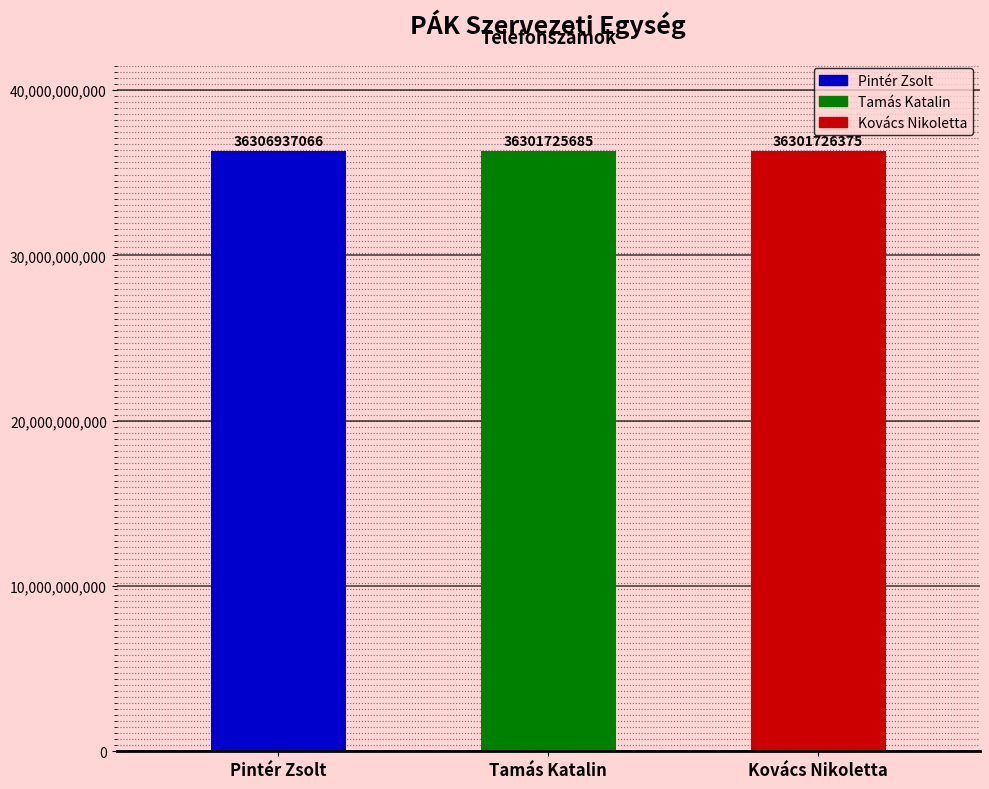

At which label is the value closest to 36304331375?

Kovács Nikoletta